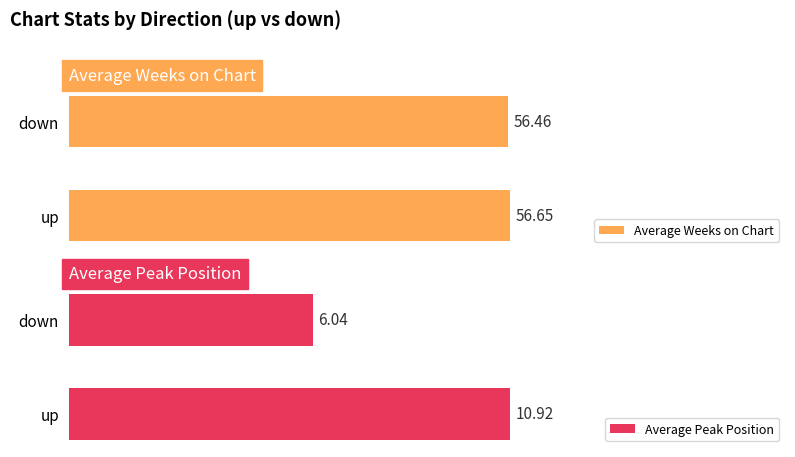

Is the value of Average Weeks on Chart at up greater than the value of Average Peak Position at up?

Yes